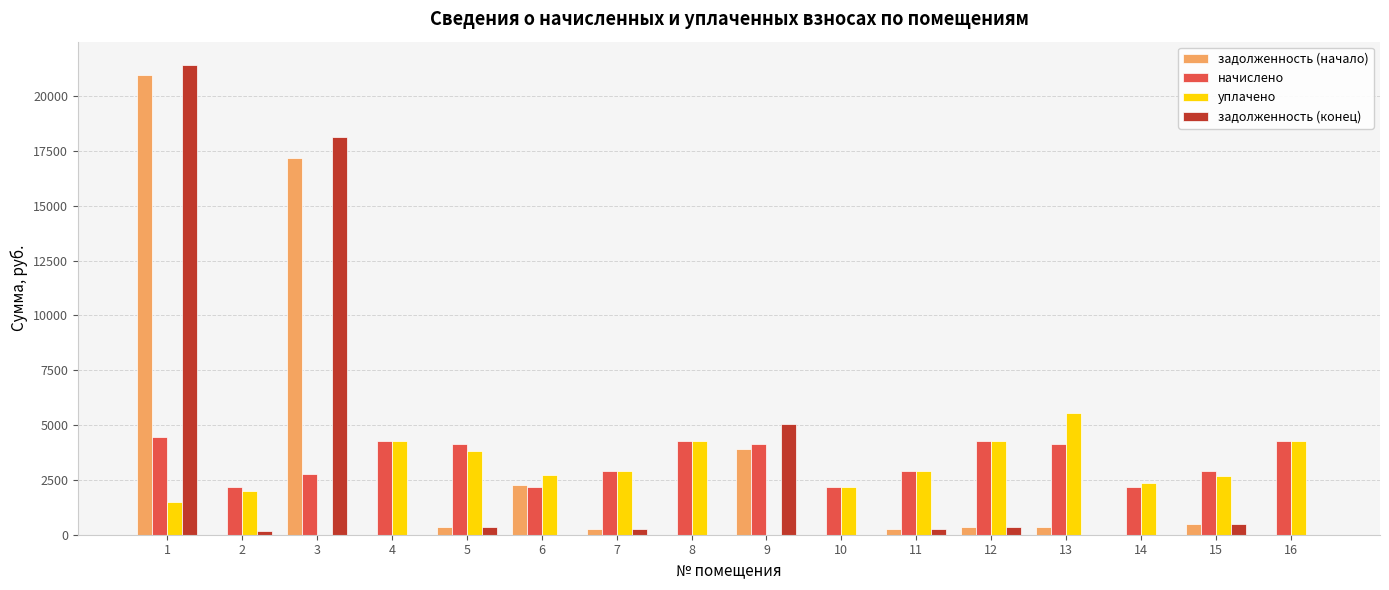

How many groups of bars are there?

16